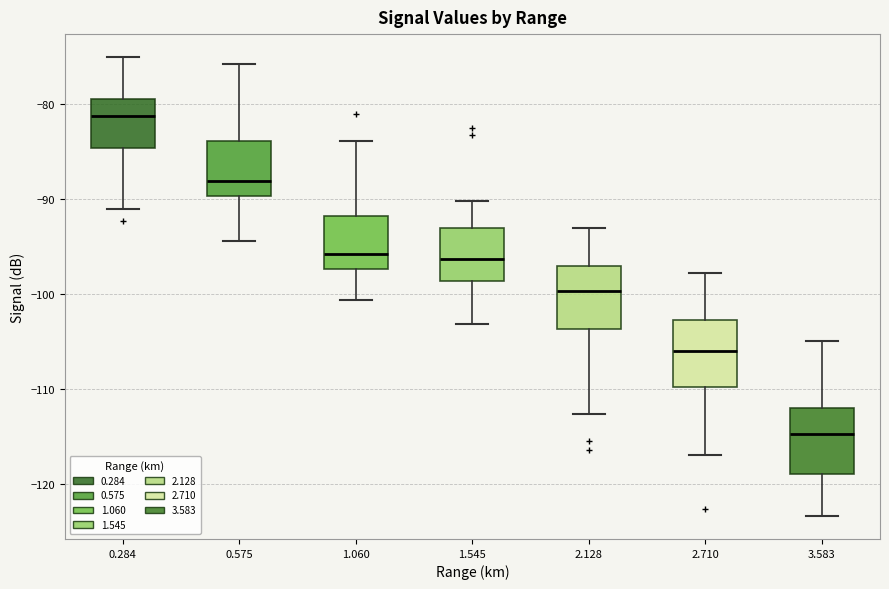

Reading left to right, transcribe this box plot: for each box, give where its median line is, the range the box spans, and where its two whiskers end, as read against the y-axis. The values are not printed on the chart, so give them approximately, as read against the axis.

0.284: median -81, box -85 to -80, whiskers -91 to -75
0.575: median -88, box -90 to -84, whiskers -94 to -76
1.060: median -96, box -97 to -92, whiskers -101 to -84
1.545: median -96, box -99 to -93, whiskers -103 to -90
2.128: median -100, box -104 to -97, whiskers -113 to -93
2.710: median -106, box -110 to -103, whiskers -117 to -98
3.583: median -115, box -119 to -112, whiskers -123 to -105